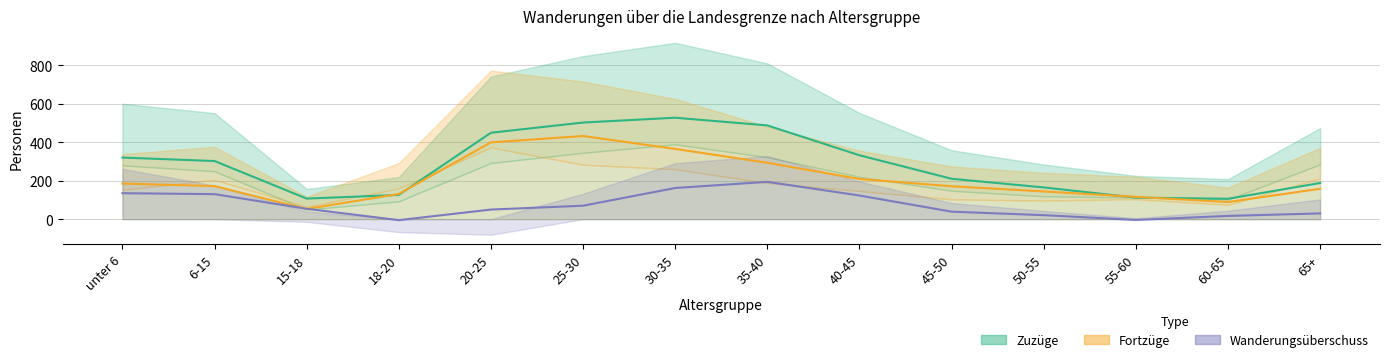

At 60-65, list the series in order from smallest to largest.

Überschuss männlich, Fortzüge männlich, Zuzüge männlich